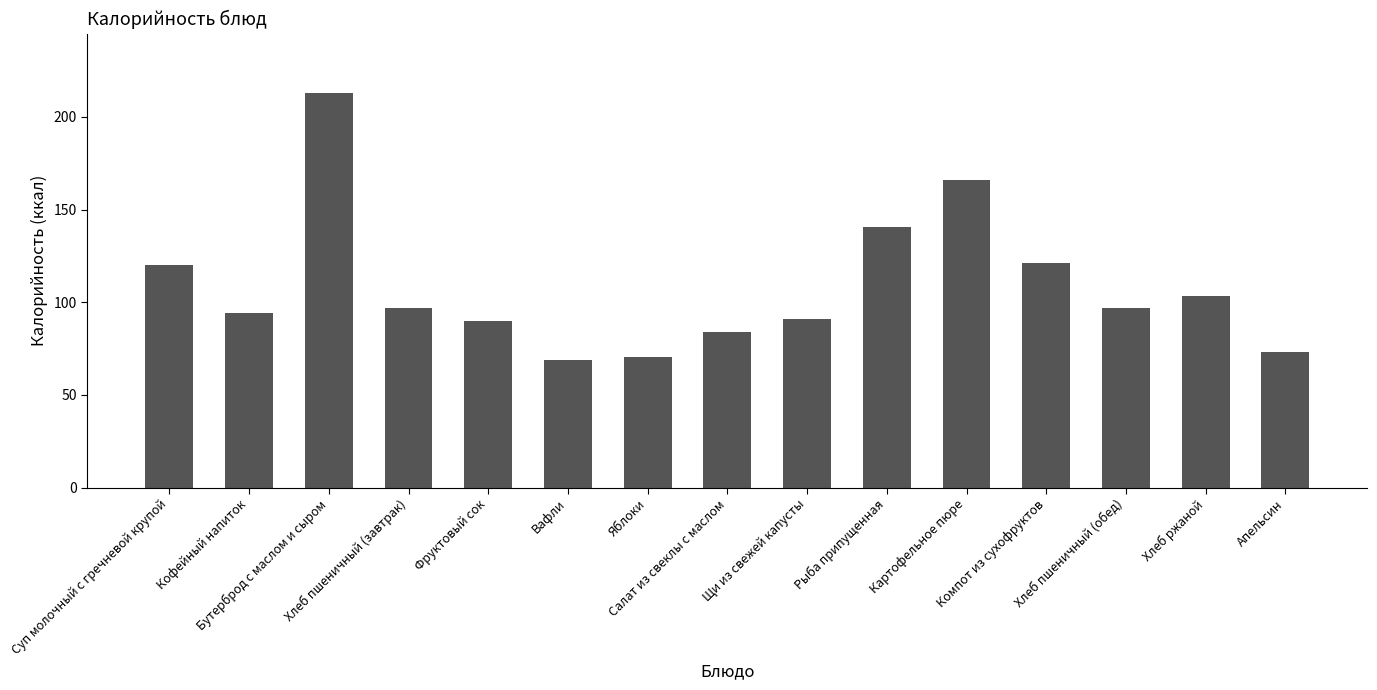

Is it true that the value at Компот из сухофруктов is 217.1?

False